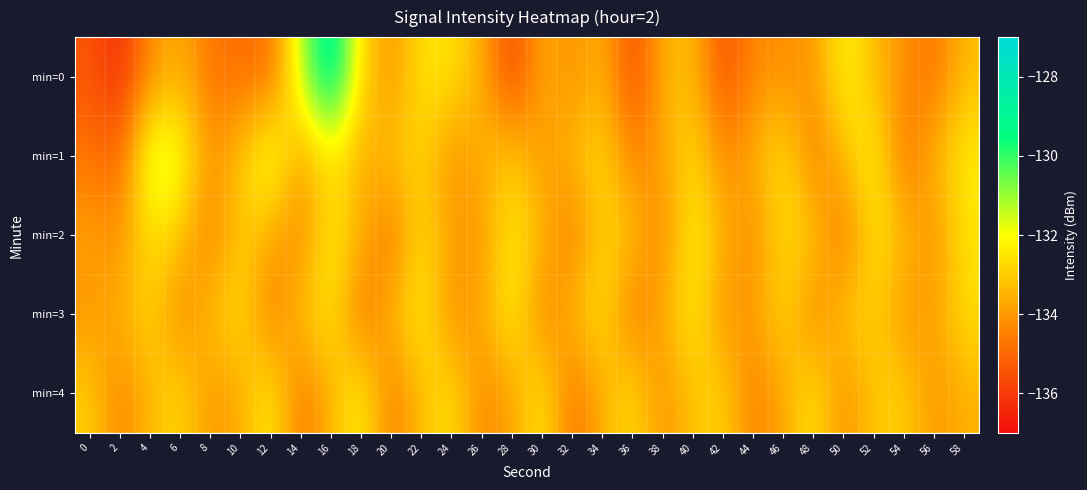

Which has a higher value, 18 or 34?

18